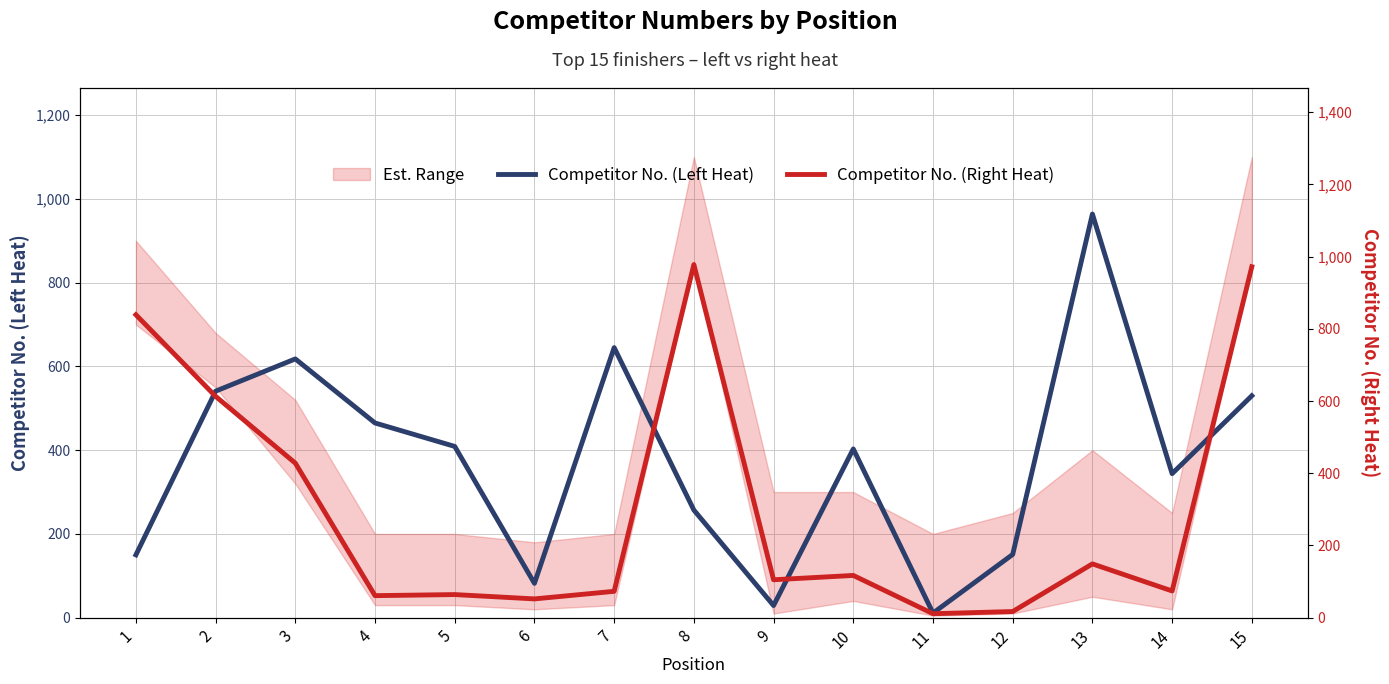

Between which two adjacent categories do Competitor No. (Right Heat) and Competitor No. (Left Heat) first intersect?

2 and 3